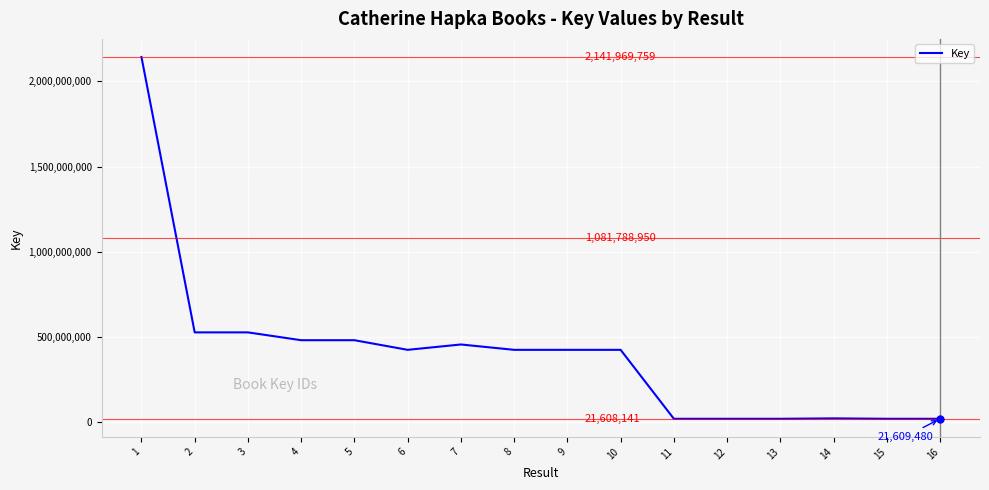

What is the difference between the values at 11 and 1?

2120361618